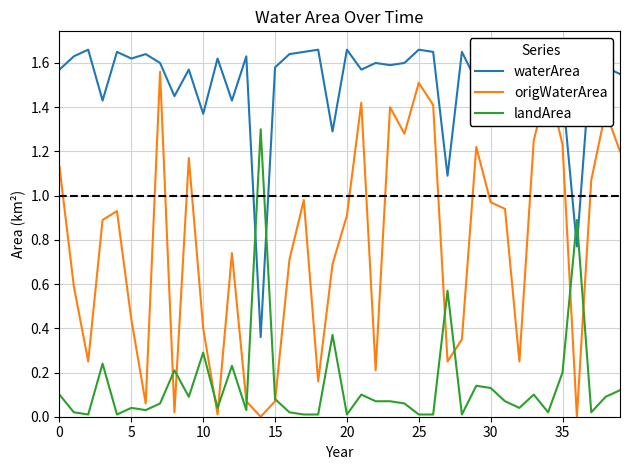

Does the chart have visible grid lines?

Yes